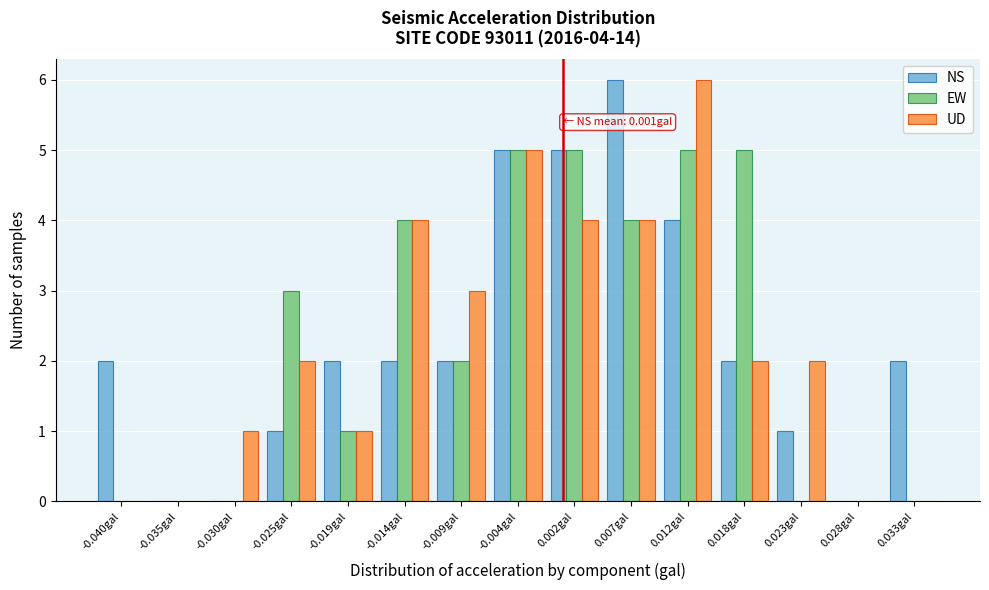

In the UD series, which range on the x-axis has the tallest bar?

0.010 to 0.015